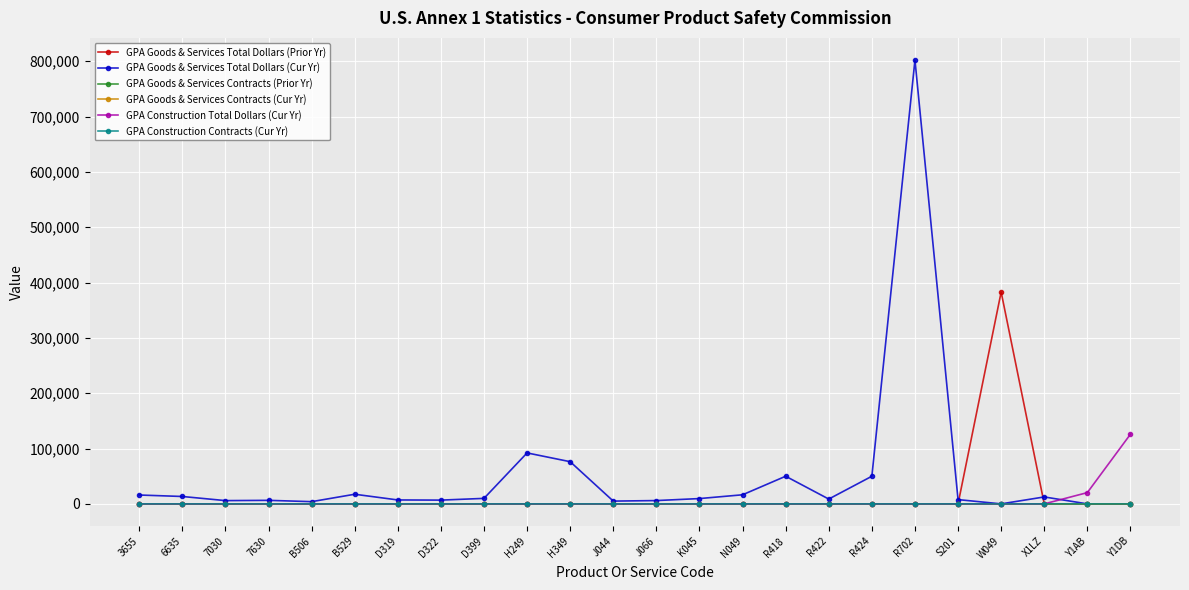

True or false: GPA Goods & Services Total Dollars (Cur Yr) has more than 0 interior local peaks.

True